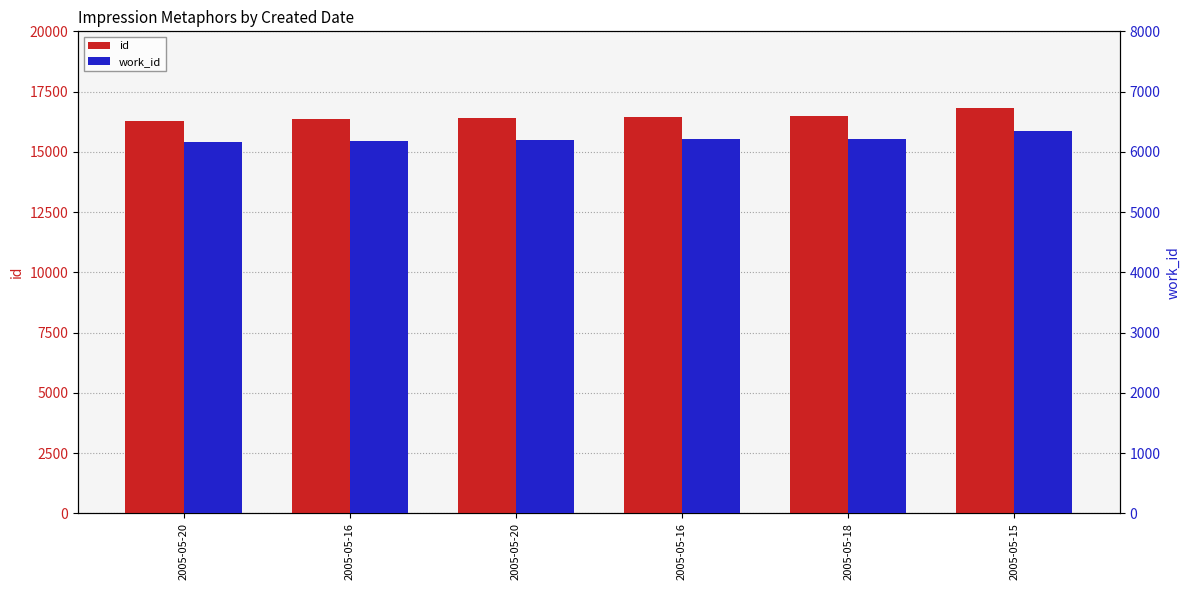

Rank the series by their average value, from highest to lowest.

id, work_id